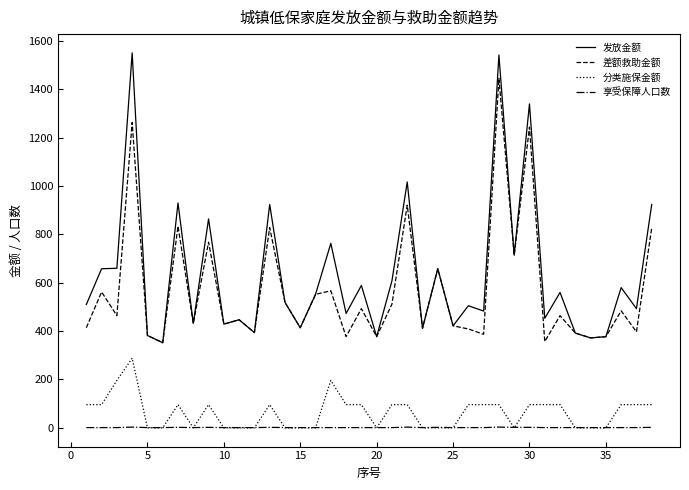

What is the maximum value shown in the chart?

1551